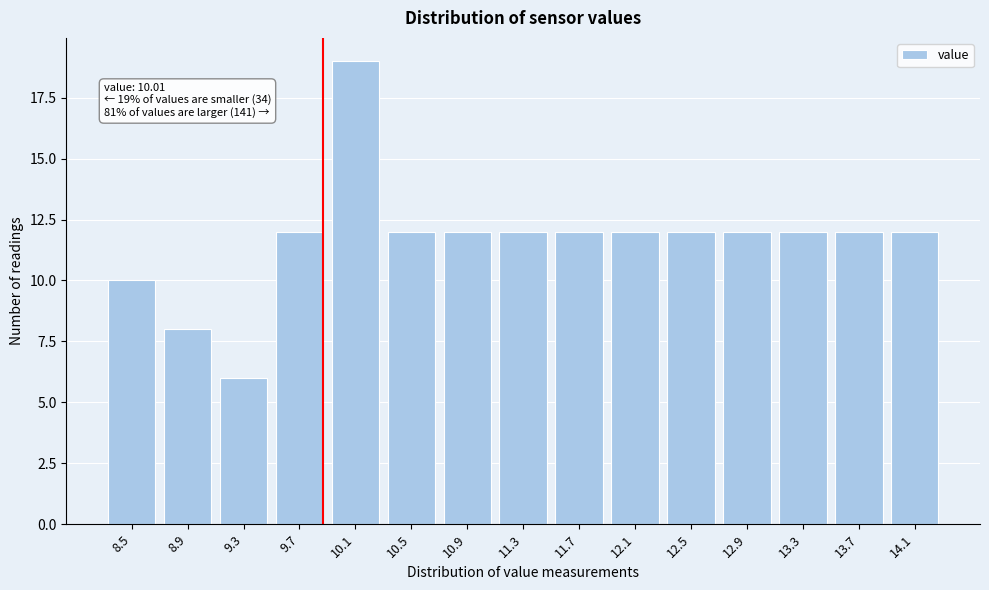

Reading left to right, transcribe all the data shown in this chart.

8.5=10	8.9=8	9.3=6	9.7=12	10.1=19	10.5=12	10.9=12	11.3=12	11.7=12	12.1=12	12.5=12	12.9=12	13.3=12	13.7=12	14.1=12